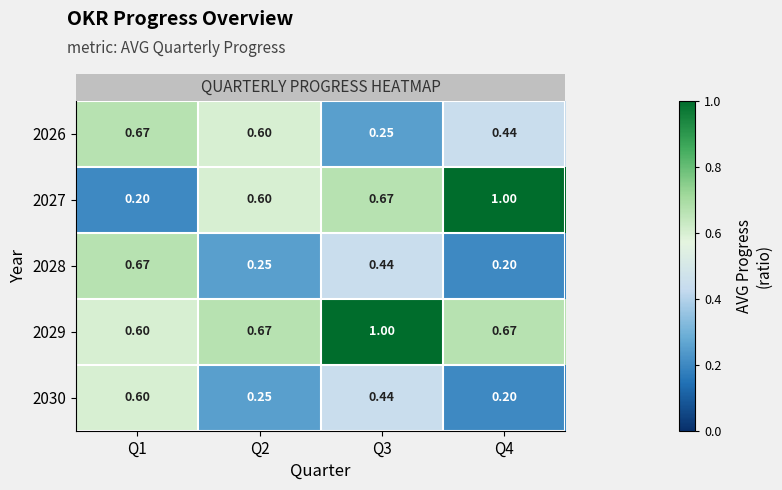

Is the value of 2028 at Q2 greater than the value of 2029 at Q2?

No